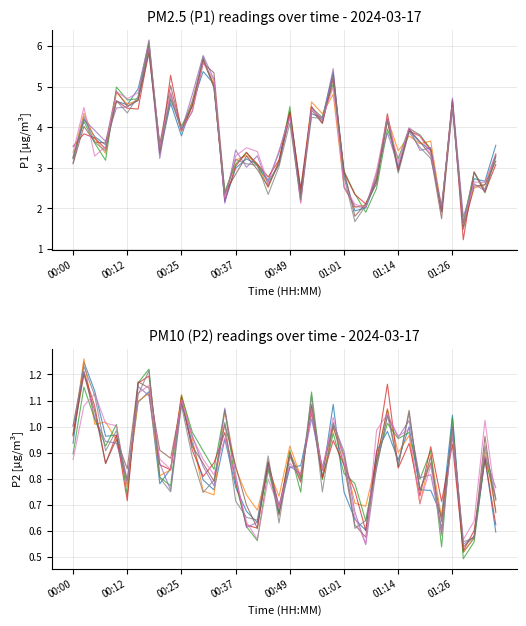

True or false: the data shows 5.5 at 00:07.

False